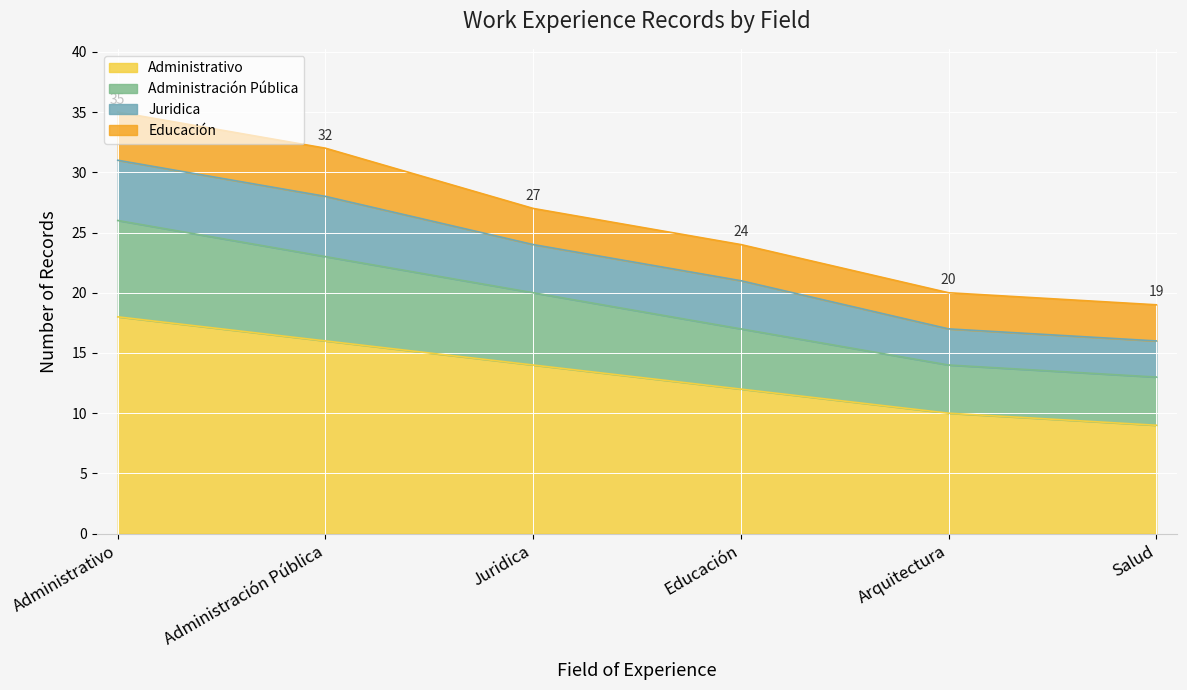

True or false: Administración Pública and Administrativo cross at least once.

False